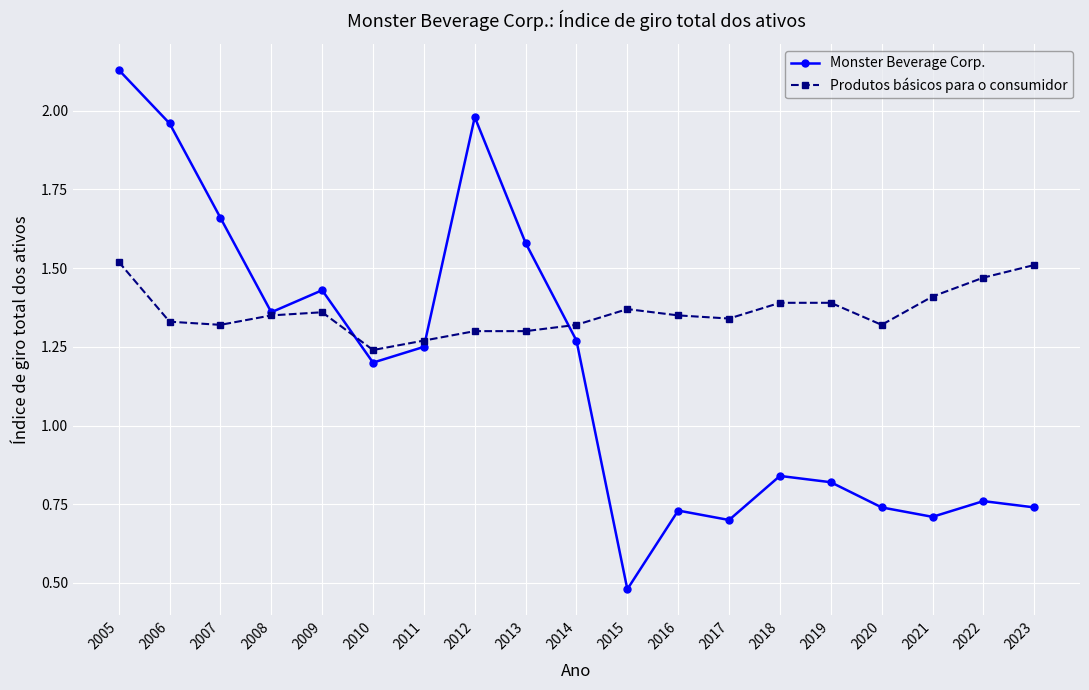

What is the difference between the Monster Beverage Corp. values at 2013 and 2021?

0.9